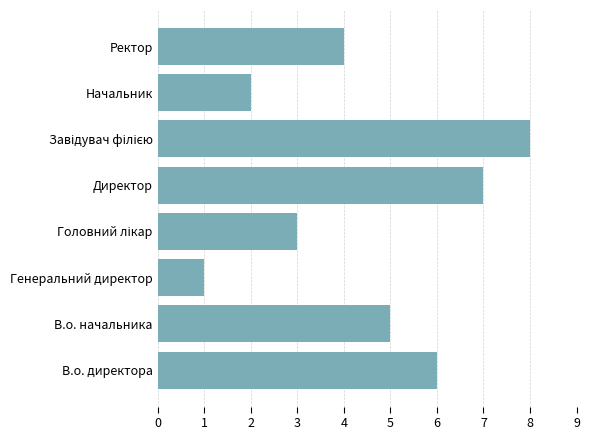

What is the greatest value displayed?

8